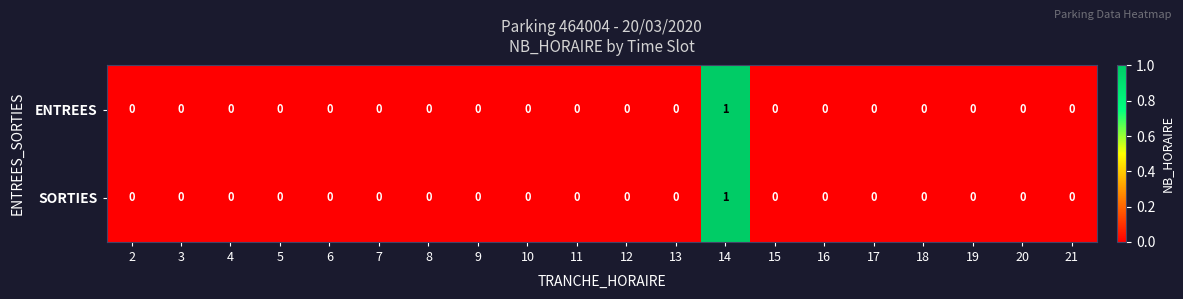

The value of ENTREES at 18 is -1. True or false?

False